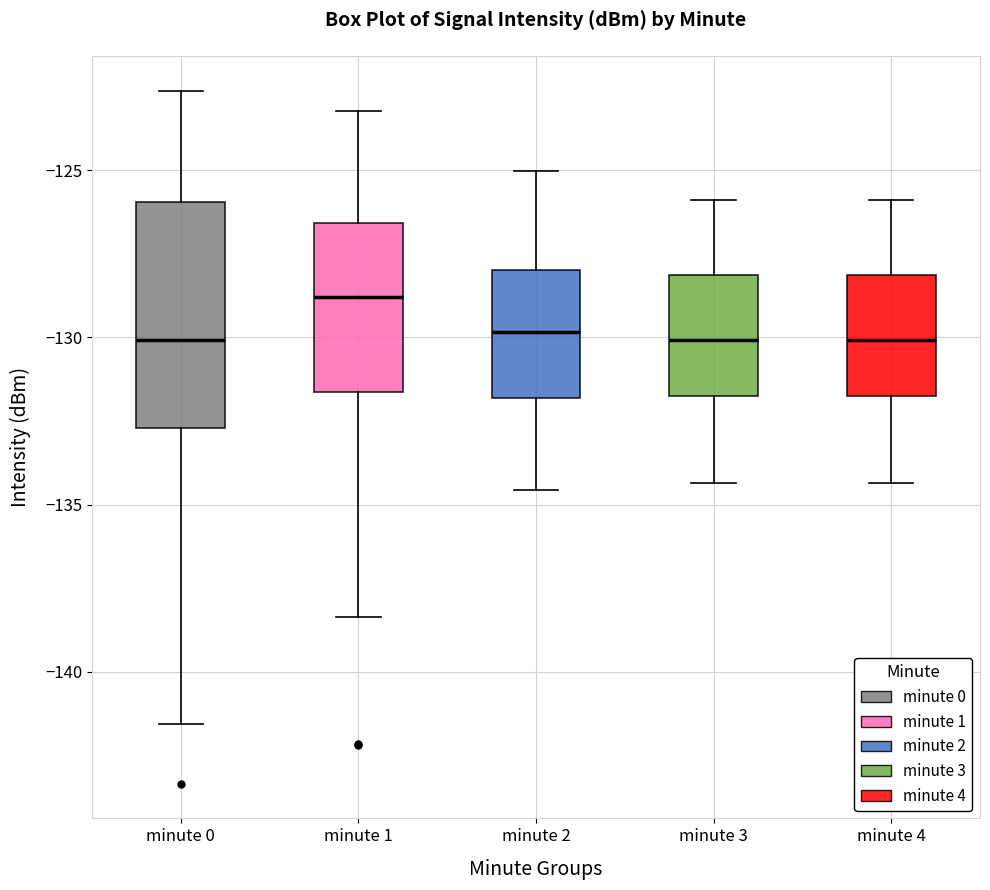

Where is the upper edge of the box for minute 2 on the y-axis? The values are not printed on the chart, so give them approximately, as read against the axis.

-128.0